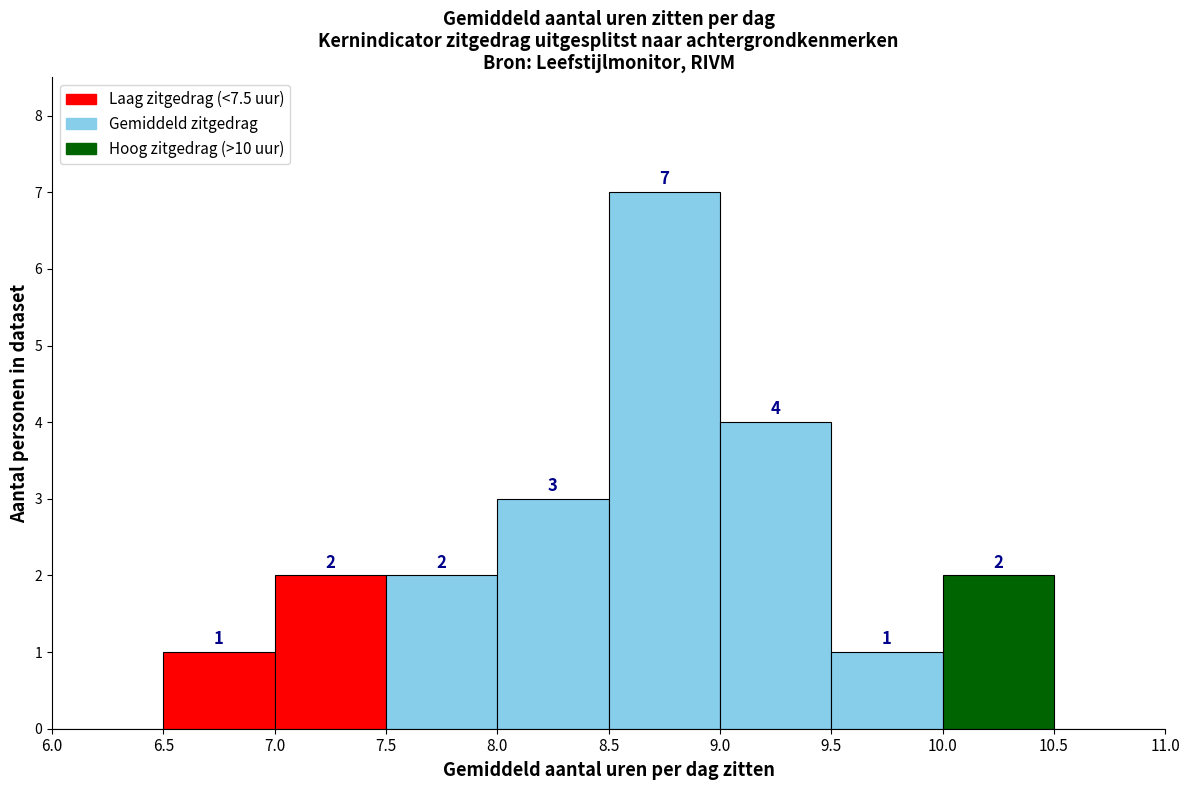

Which range on the x-axis has the tallest bar?

8.5 to 9.0